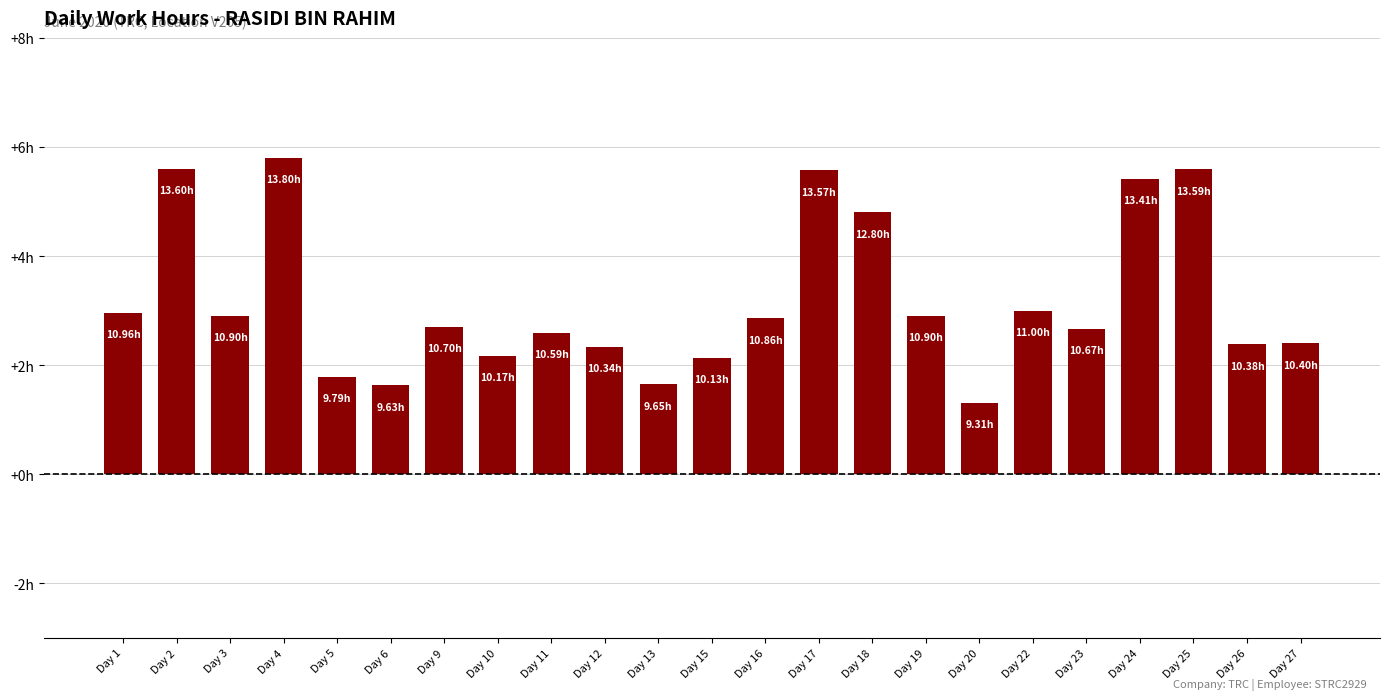

Are the bars horizontal?

No